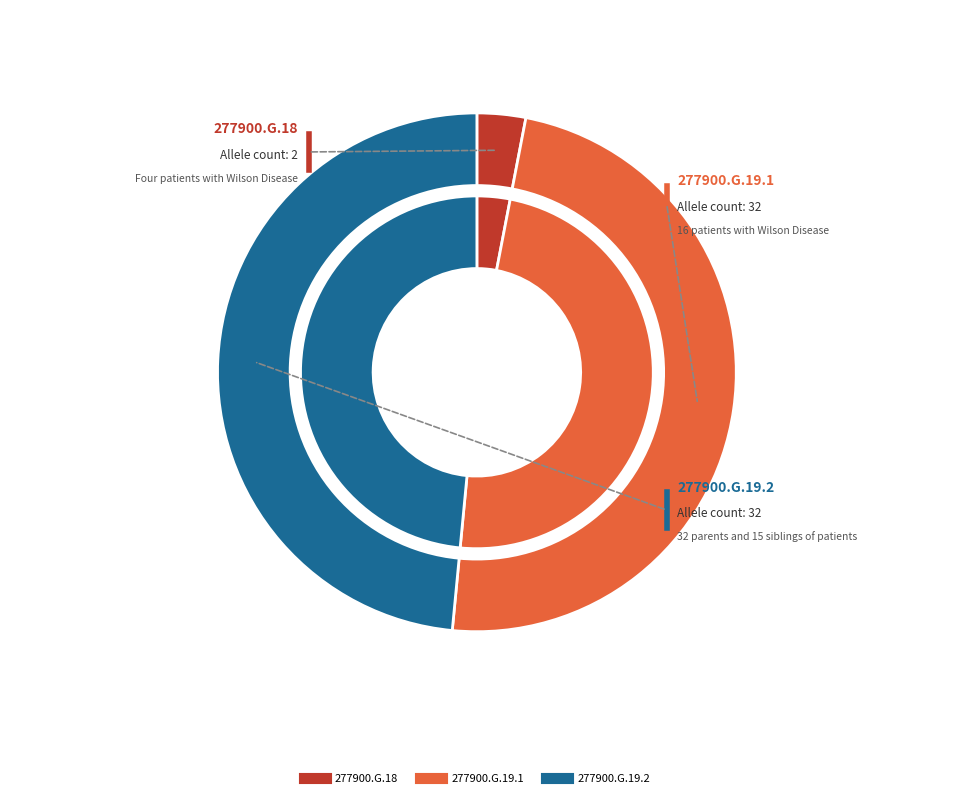

How much of the chart is everything except 277900.G.19.1?

51.5%